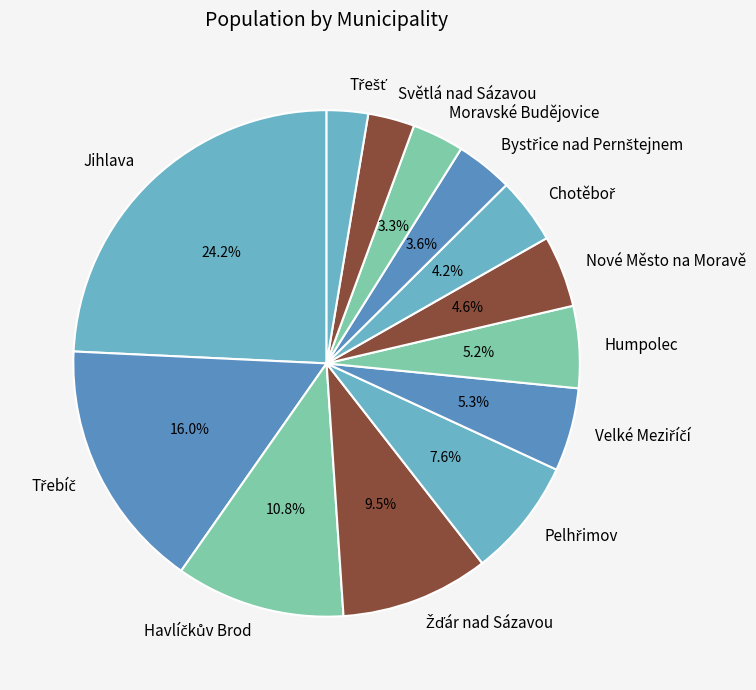

How many segments does this pie chart have?

13